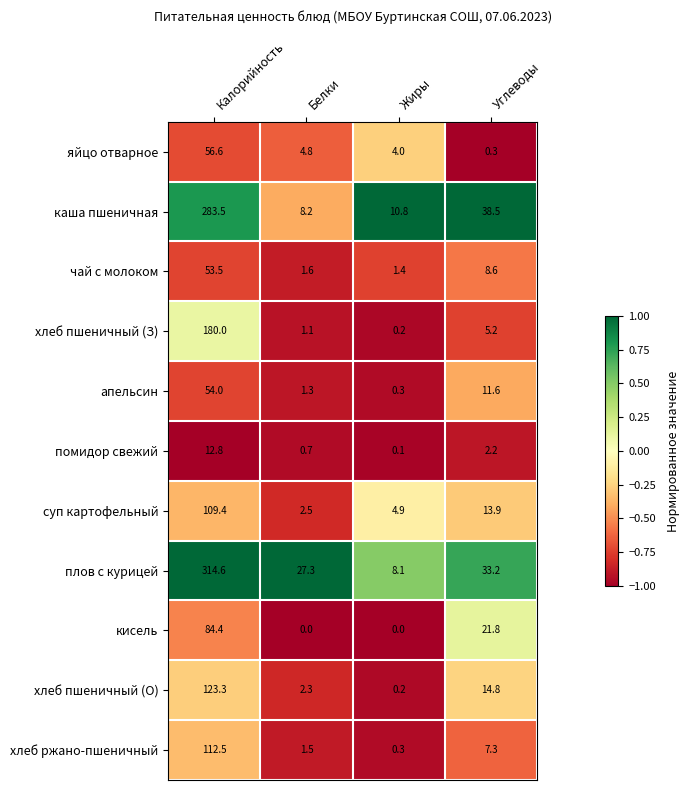

Which series changed the most between Калорийность and Белки?

плов с курицей